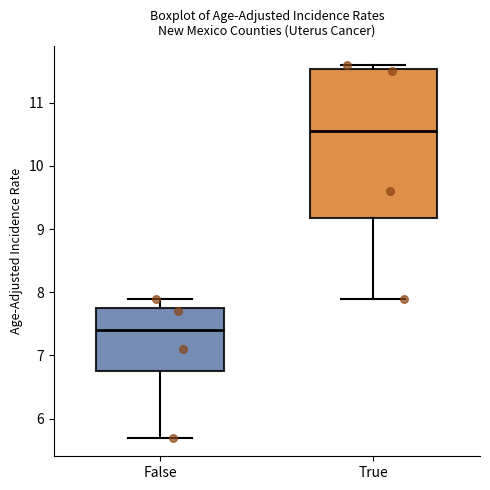

Reading left to right, transcribe this box plot: for each box, give where its median line is, the range the box spans, and where its two whiskers end, as read against the y-axis. The values are not printed on the chart, so give them approximately, as read against the axis.

False: median 7.4, box 6.8 to 7.8, whiskers 5.7 to 7.9
True: median 10.6, box 9.2 to 11.5, whiskers 7.9 to 11.6